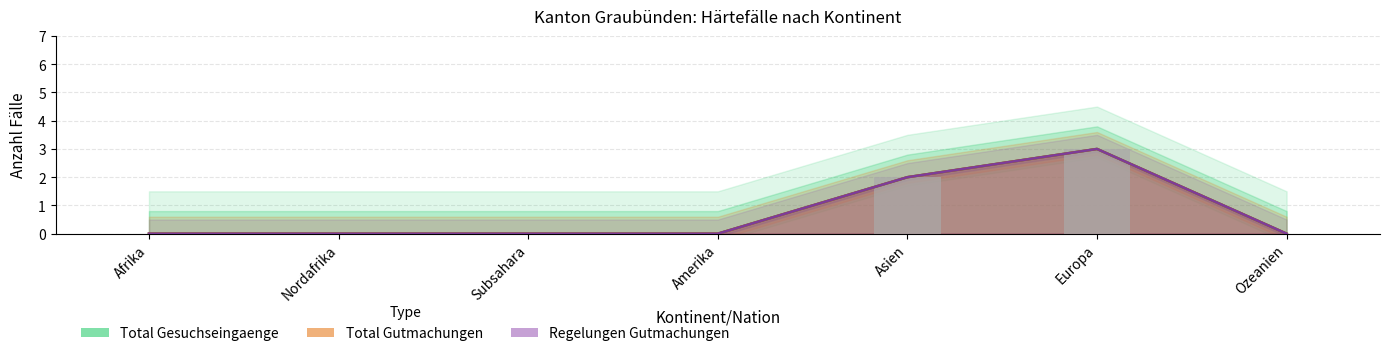

Where is Total Gesuchseingaenge nearest to the value 1?

Afrika